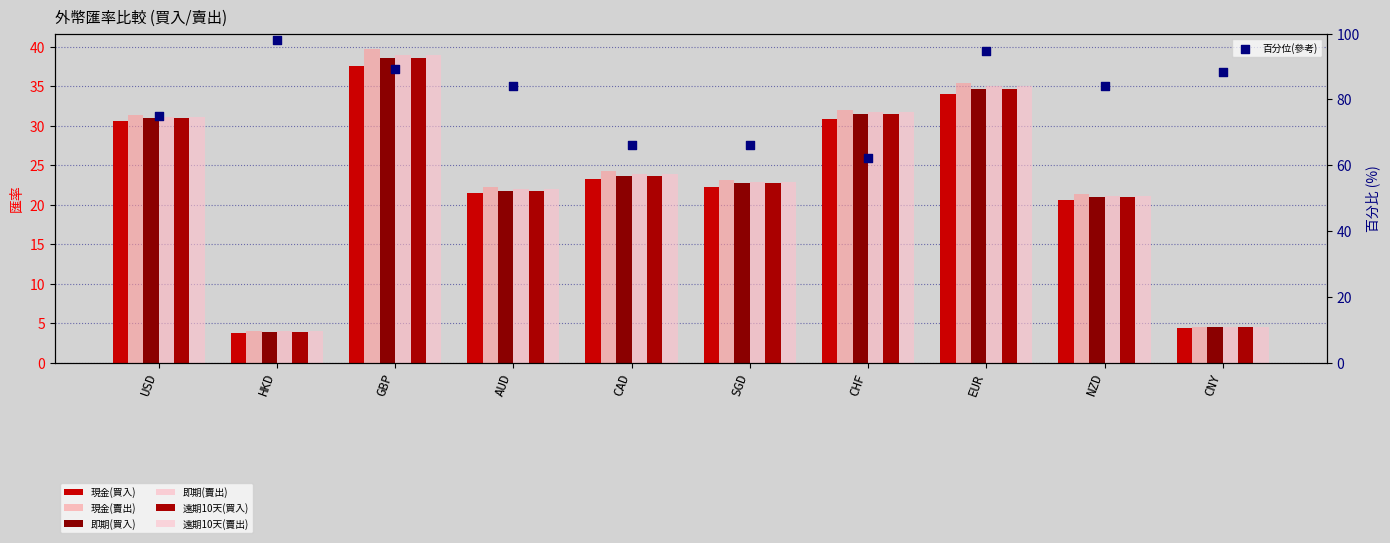

At which category is the sum across all series the highest?

GBP